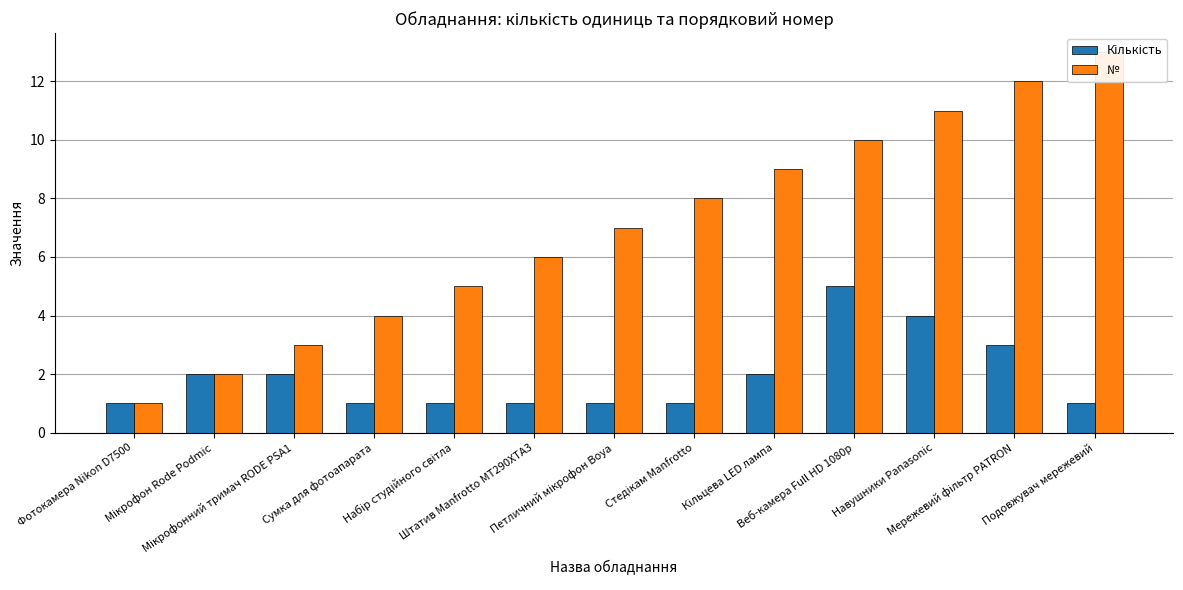

List the series in order of their peak value, lowest first.

Кількість, №